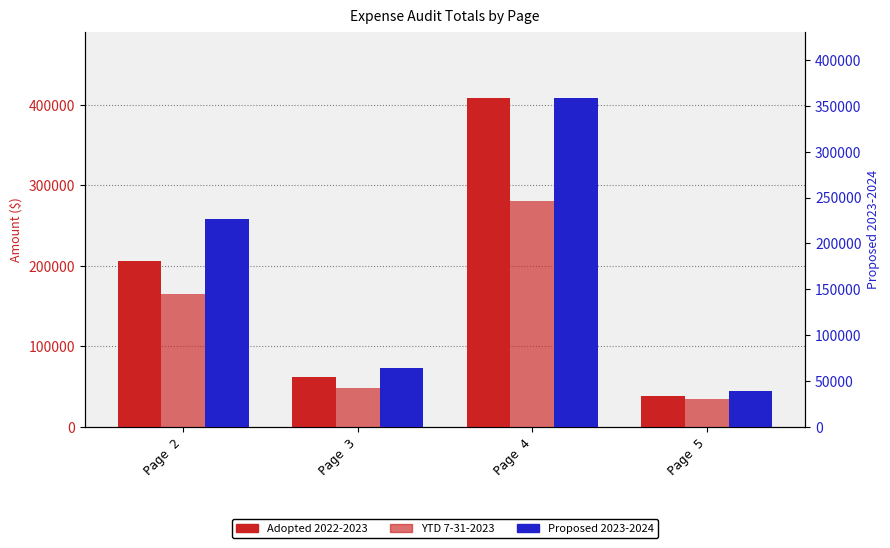

How many data points does each series have?

4